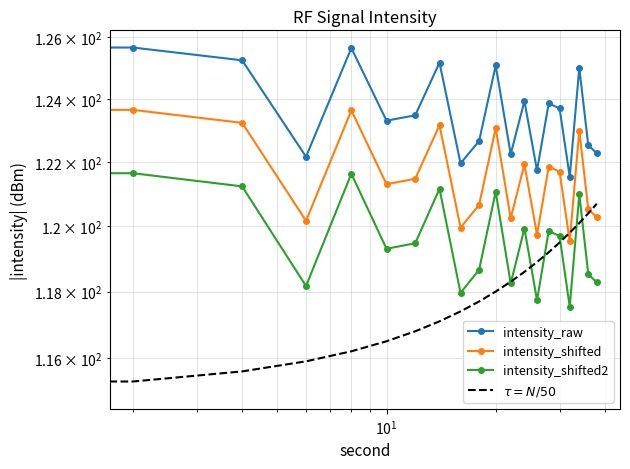

The intensity_shifted2 series shows 70.5 at 12. True or false?

False